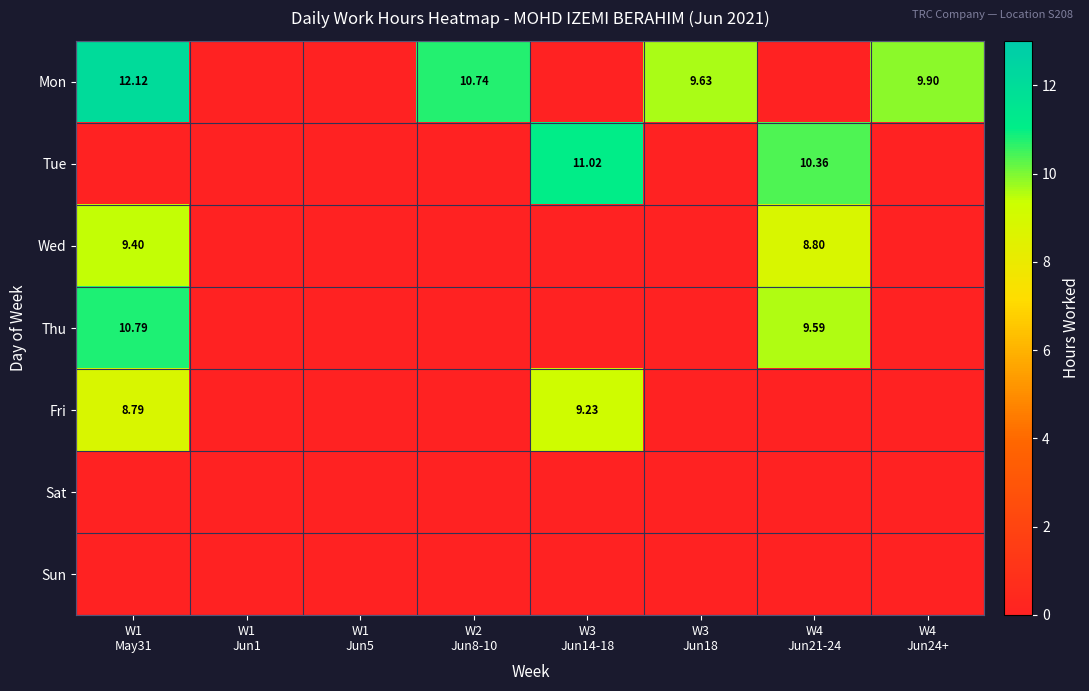

List the labels in order of Wed value, smallest first.

W1 Jun1, W1 Jun5, W2 Jun8-10, W3 Jun14-18, W3 Jun18, W4 Jun24+, W4 Jun21-24, W1 May31